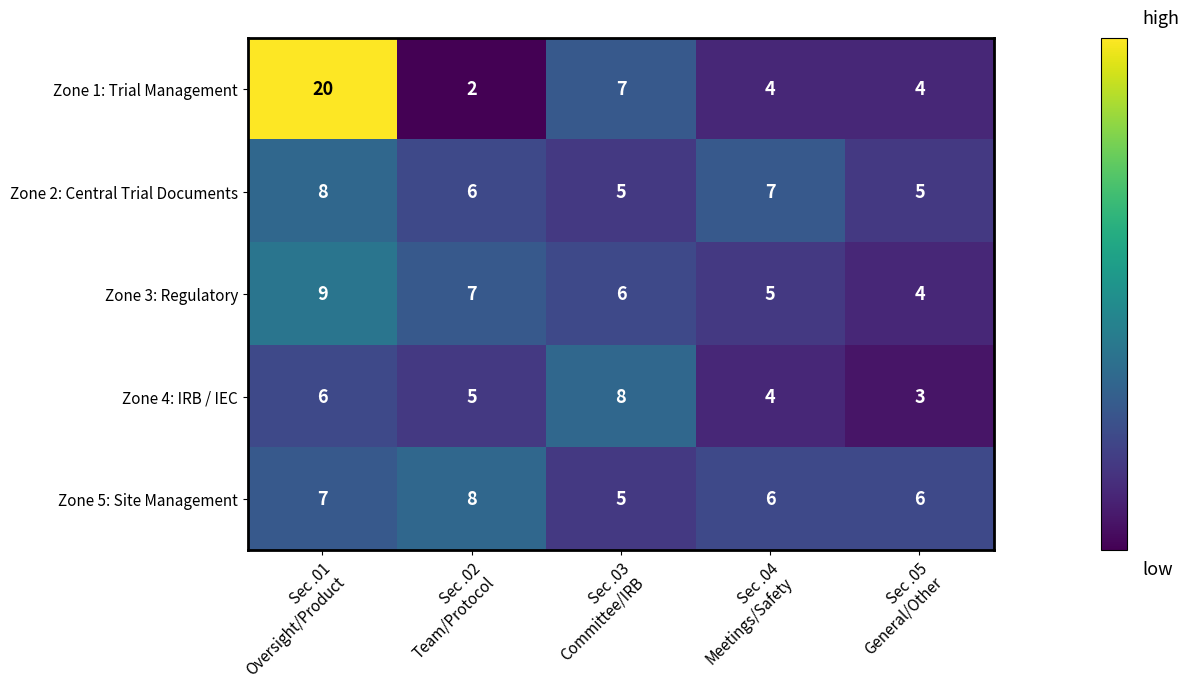

Which series has the widest spread of values?

Zone 1: Trial Management